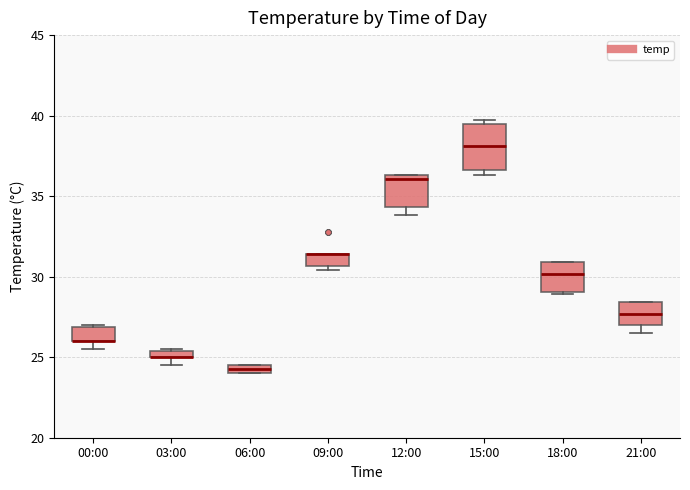

Where does the median line of the box for 21:00 sit on the y-axis? The values are not printed on the chart, so give them approximately, as read against the axis.

27.5